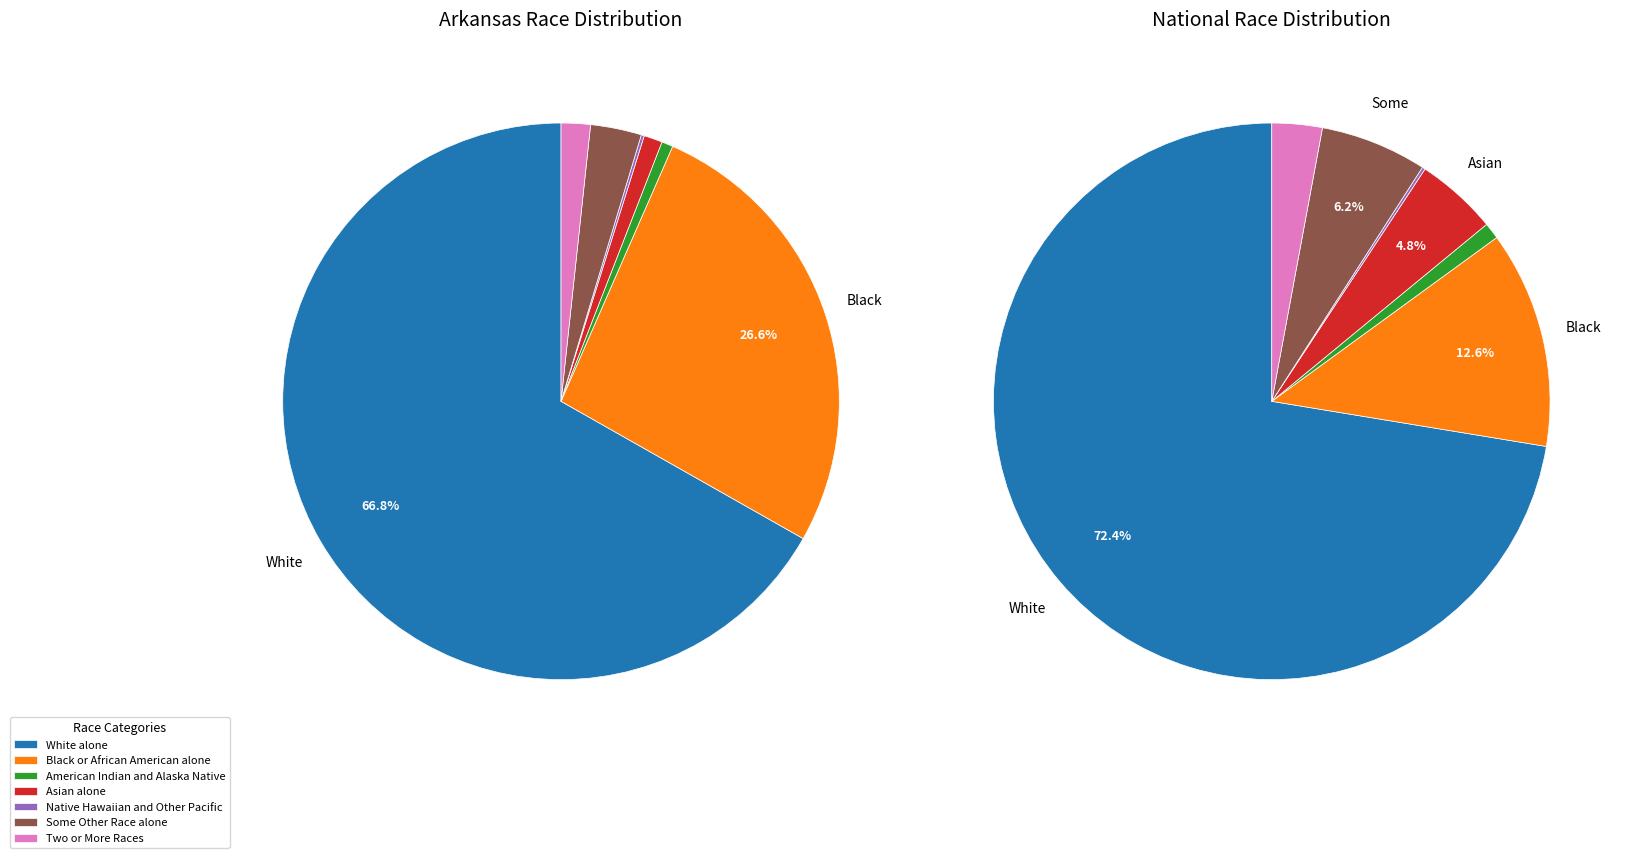

Is it true that 3 is 11% of the pie?

False